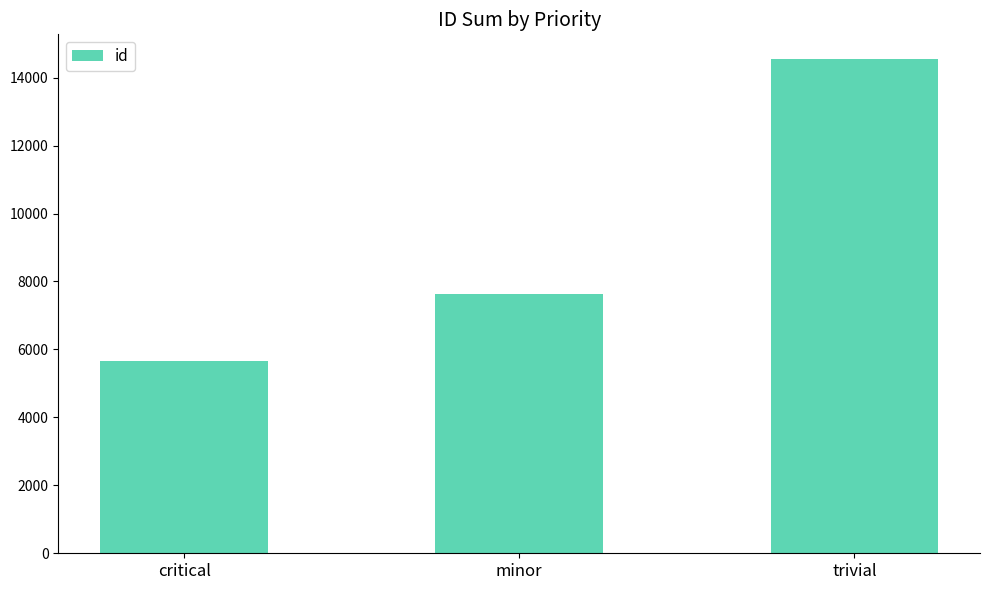

What is the sum of all values?

27822